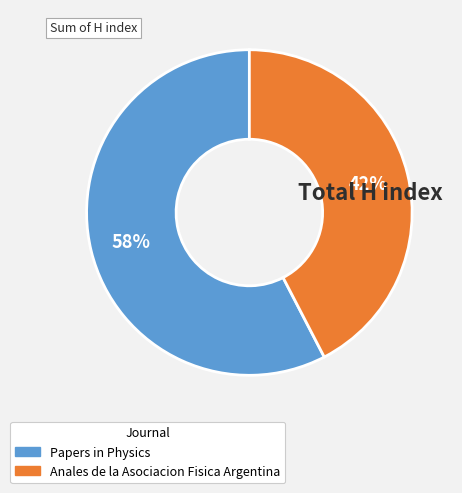

To the nearest percent, what is the combined percentage of Anales de la Asociacion Fisica Argentina and Papers in Physics?

100%